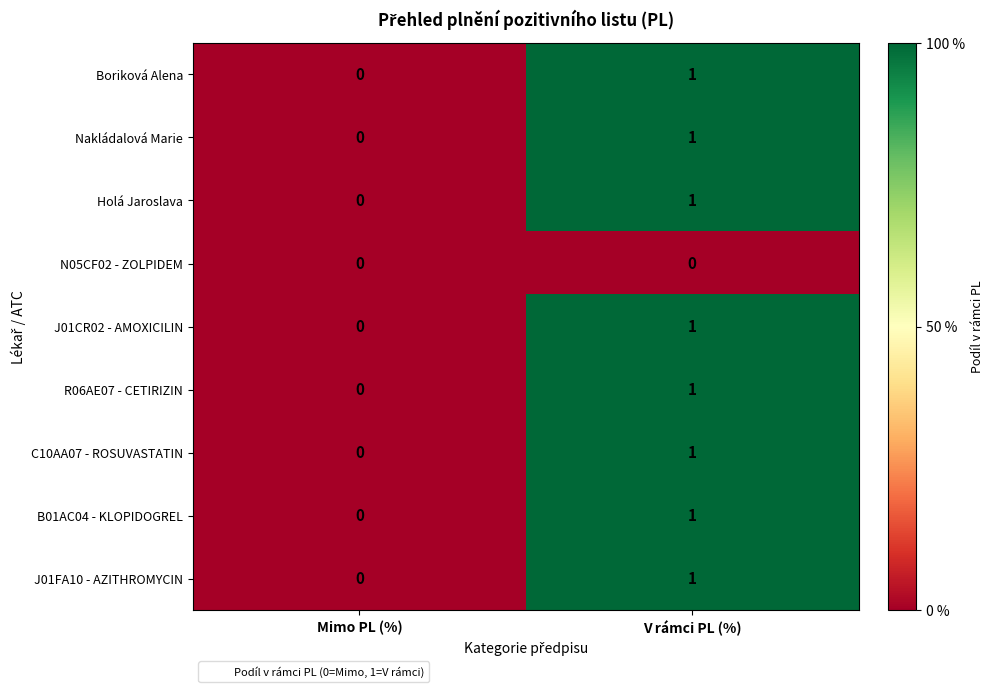

Where is R06AE07 - CETIRIZIN nearest to the value 0?

Mimo PL (%)